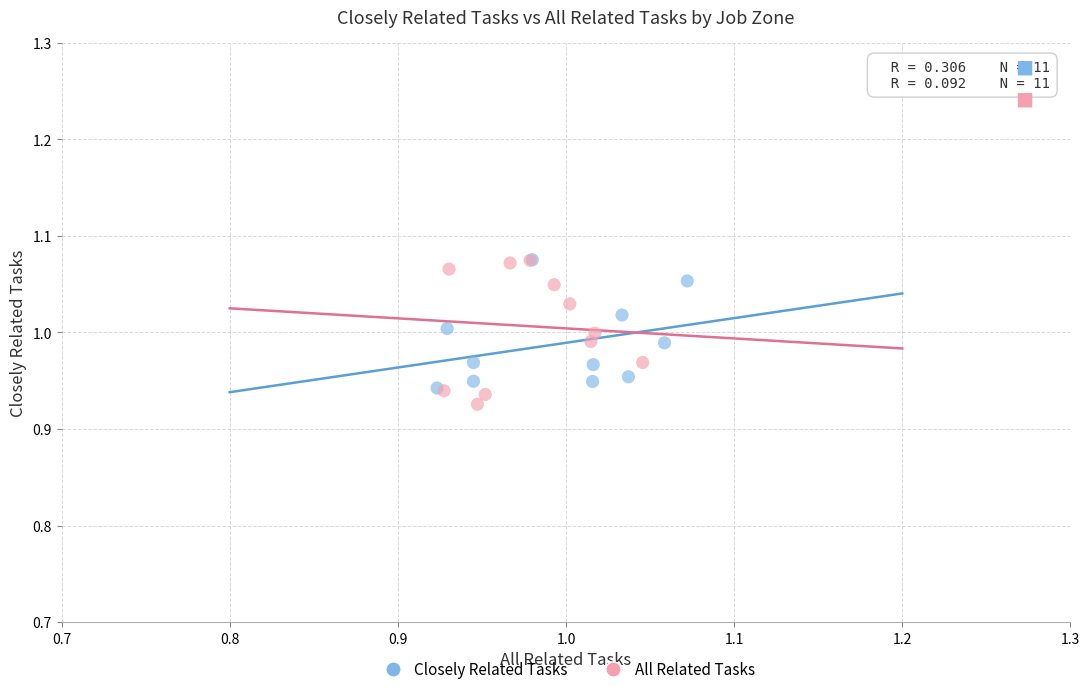

Which series has the largest Y range (max minus min)?

All Related Tasks